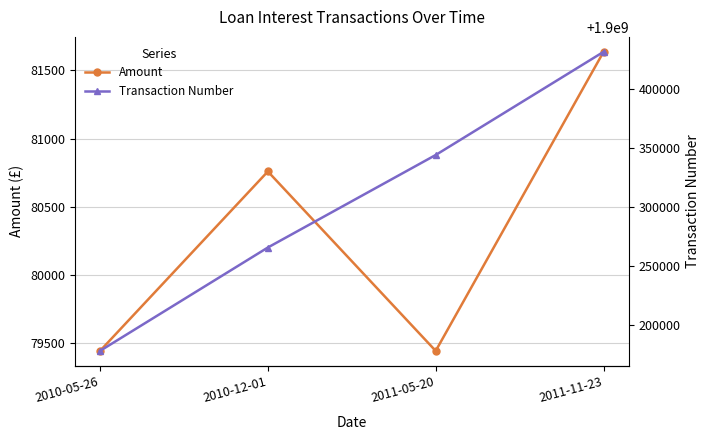

How many values in the Transaction Number series exceed 1900344152?

1